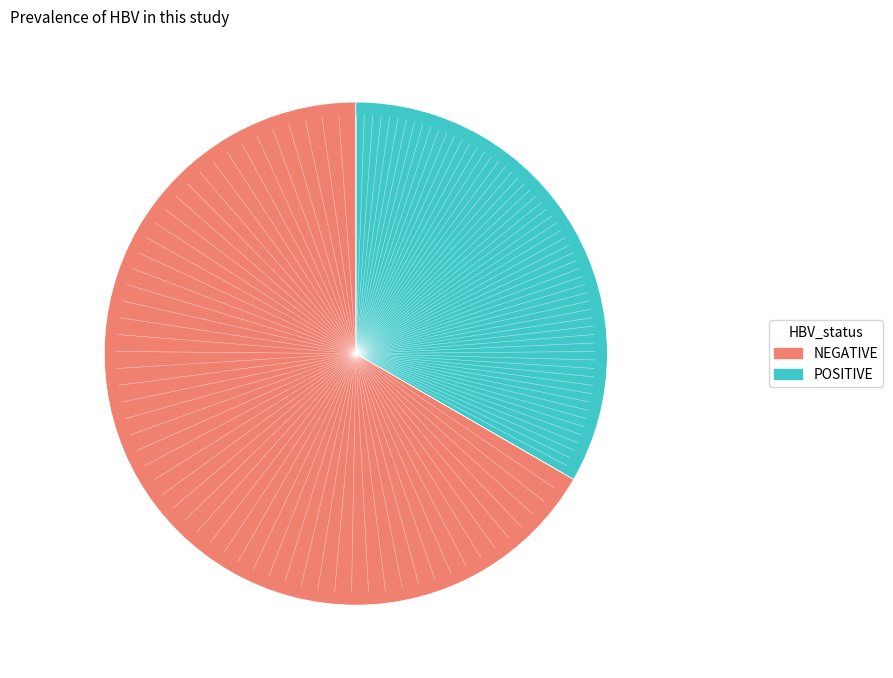

Is there a majority slice in this chart?

Yes